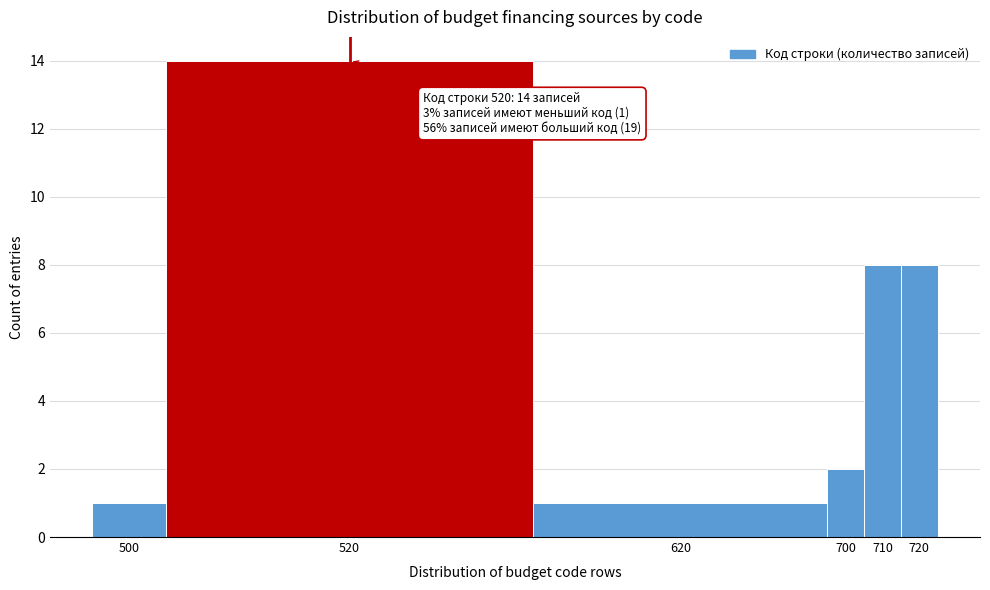

Reading right to left, what are all the values shown in this chart?

8	8	2	1	14	1